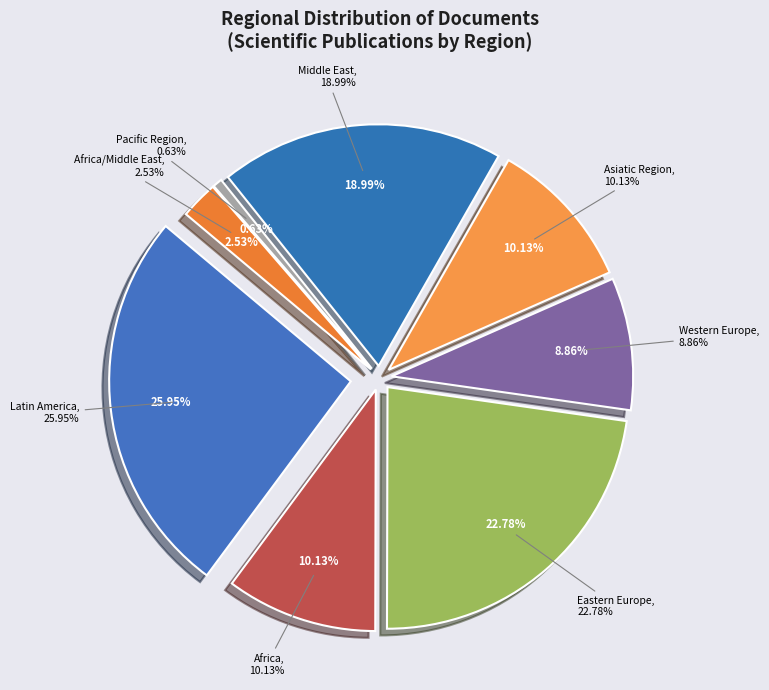

To the nearest percent, what percentage of the pie is Latin America?

26%